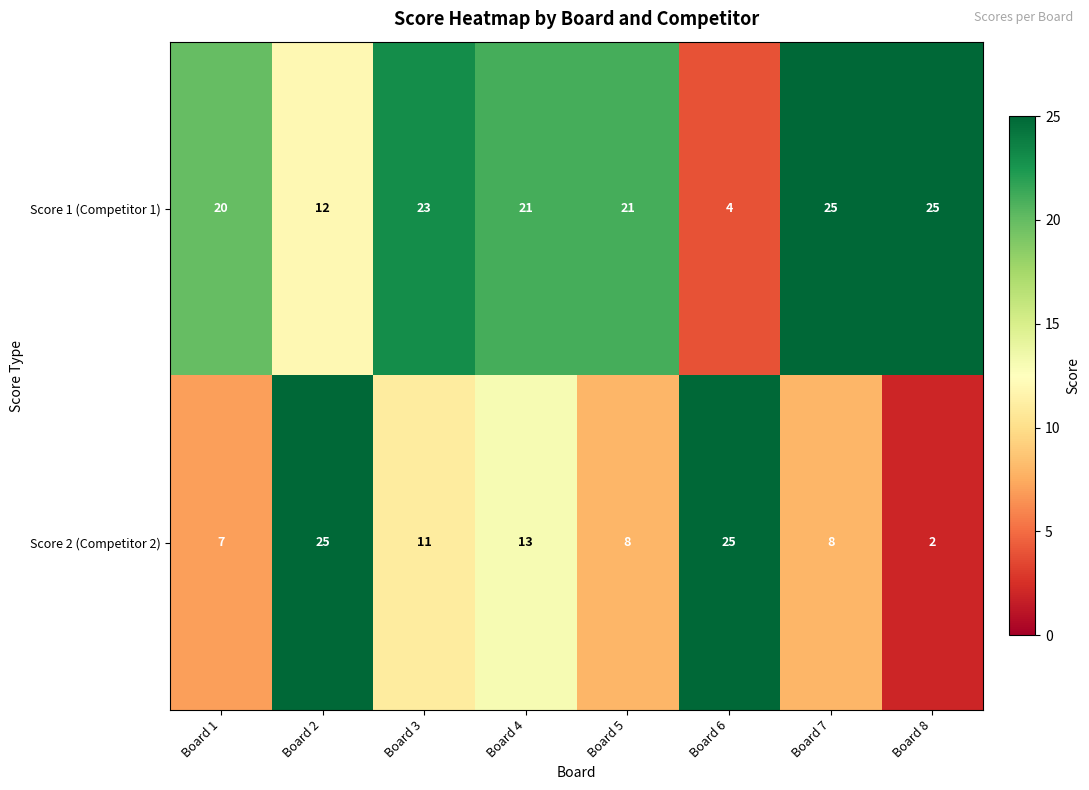

Is it true that Score 2 (Competitor 2) equals 13 at Board 7?

False